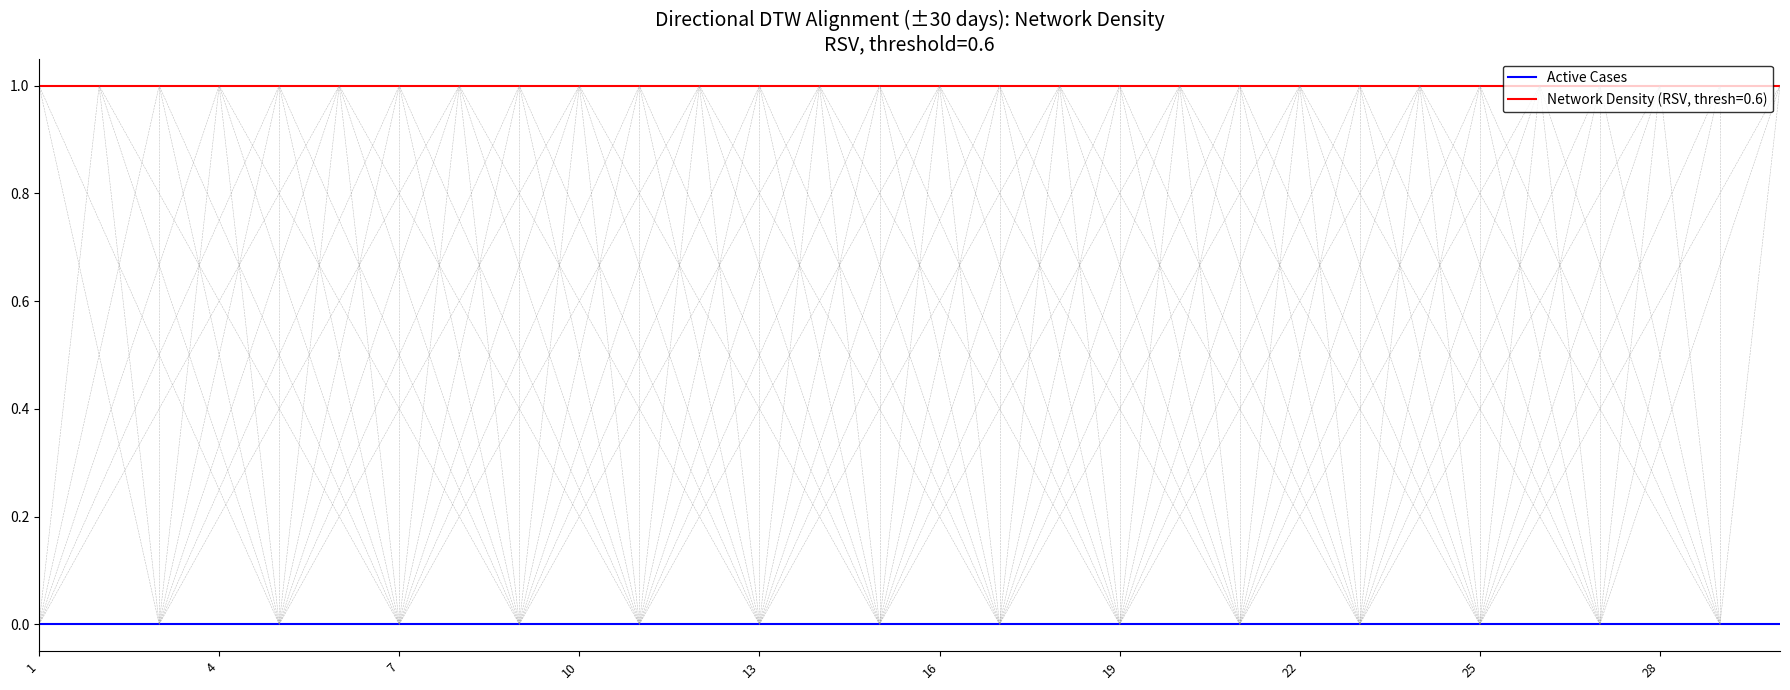

How many distinct data groups are displayed?

2